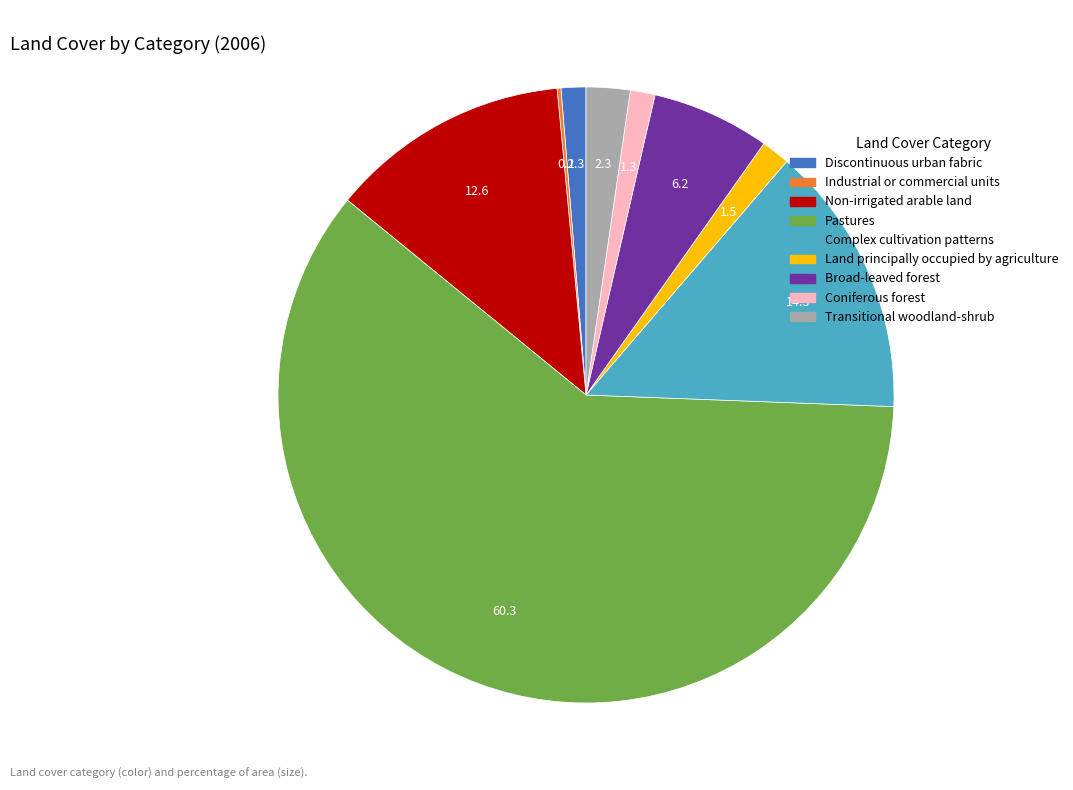

What is the ratio of the value at Discontinuous urban fabric to the value at Land principally occupied by agriculture?

0.9